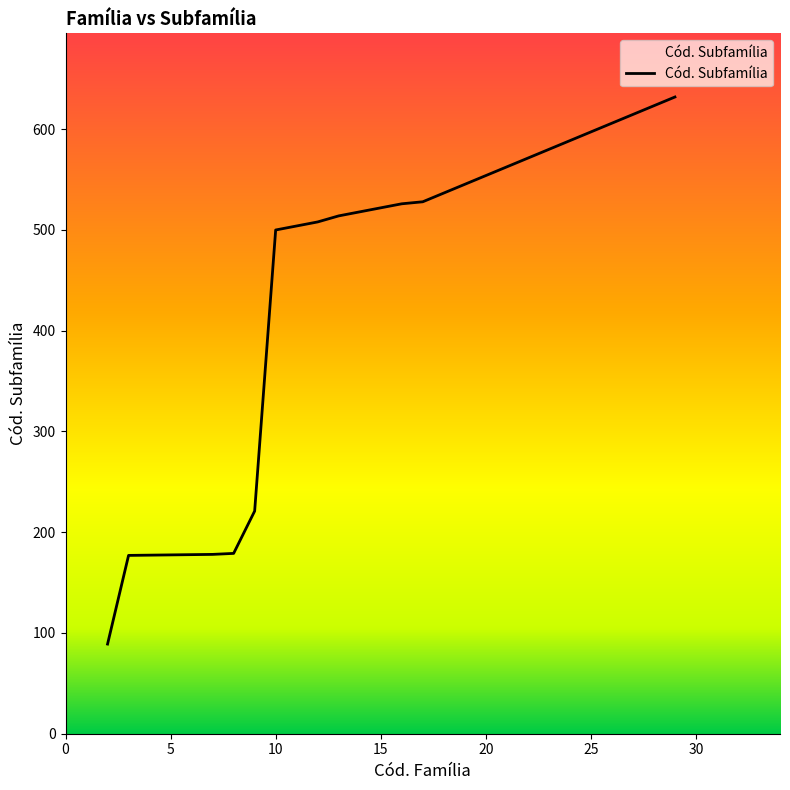

What is the difference between the maximum and minimum values?

543